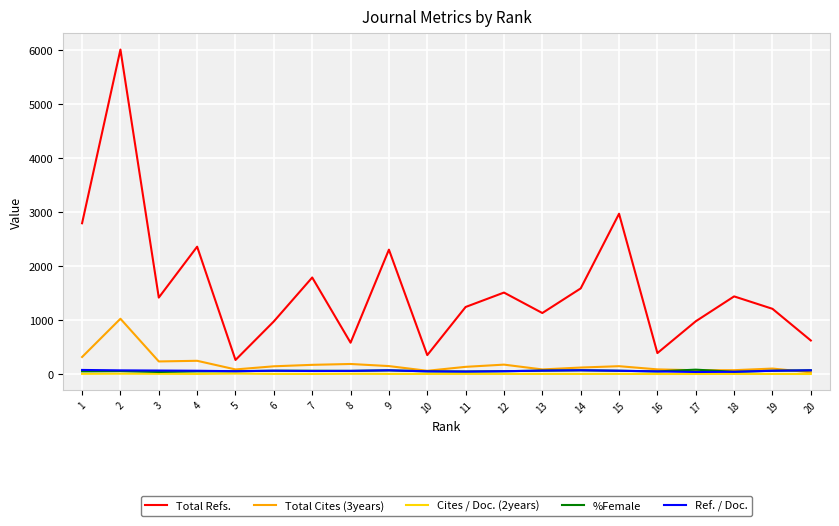

What is the difference between the maximum and minimum values in the Total Refs. series?

5751.0